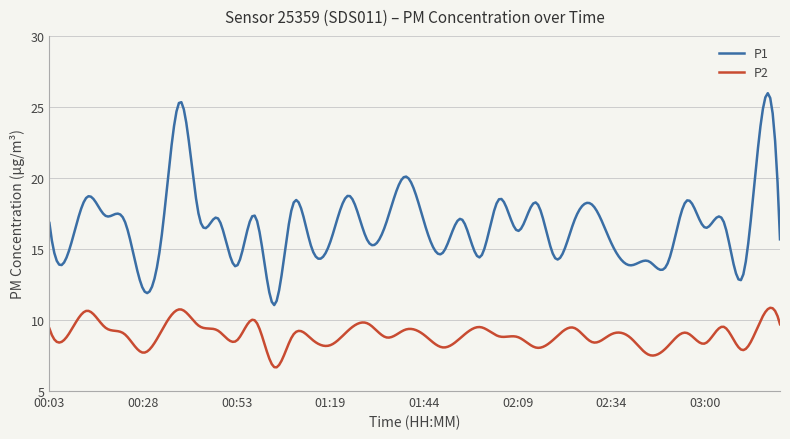

What is the lowest value of the P2 series?

6.7